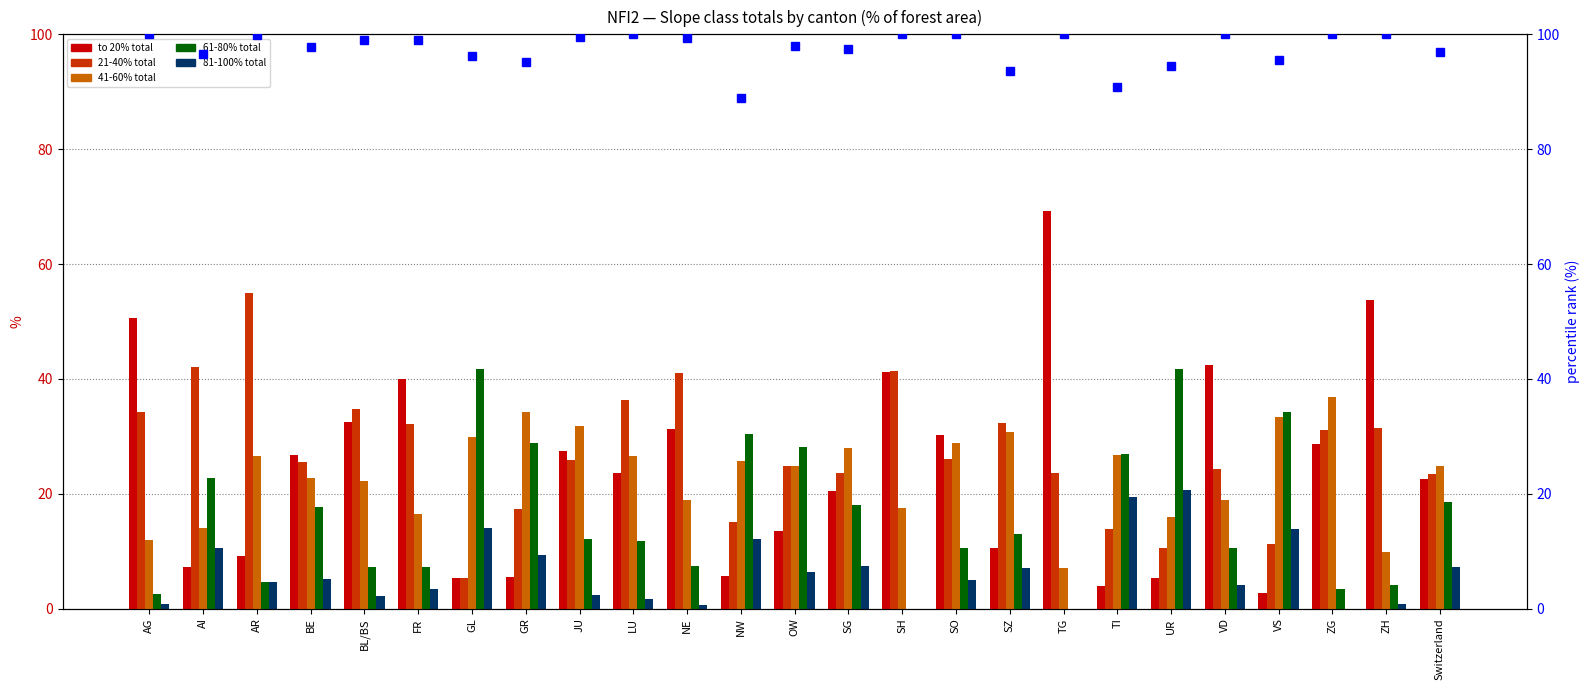

Rank the categories by percentile rank within canton value from lowest to highest.

NW, TI, SZ, UR, GR, VS, GL, AI, Switzerland, SG, BE, OW, BL/BS, FR, NE, JU, AR, AG, LU, SH, SO, TG, VD, ZG, ZH